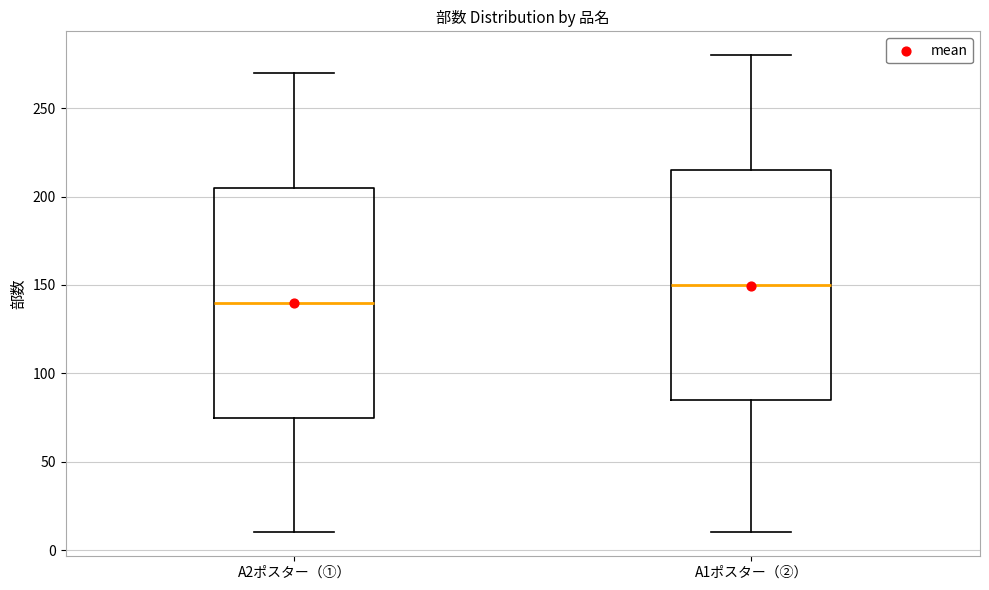

Which box's median line is the highest?

A1ポスター（②）